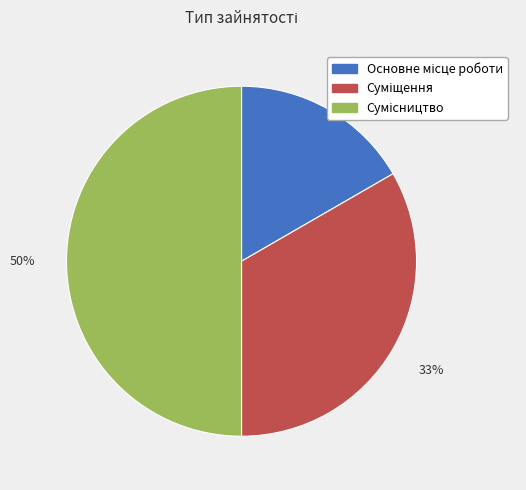

To the nearest percent, what is the average slice percentage?

33%